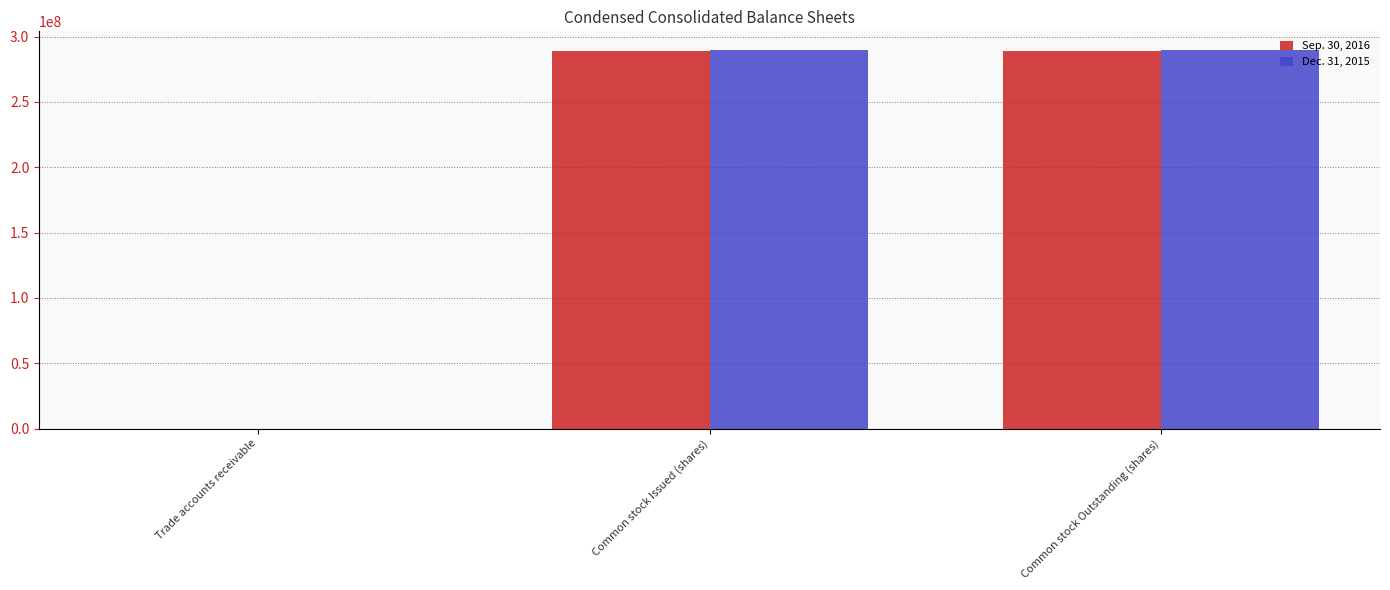

What is the total value across all series at Common stock Outstanding (shares)?

578606506